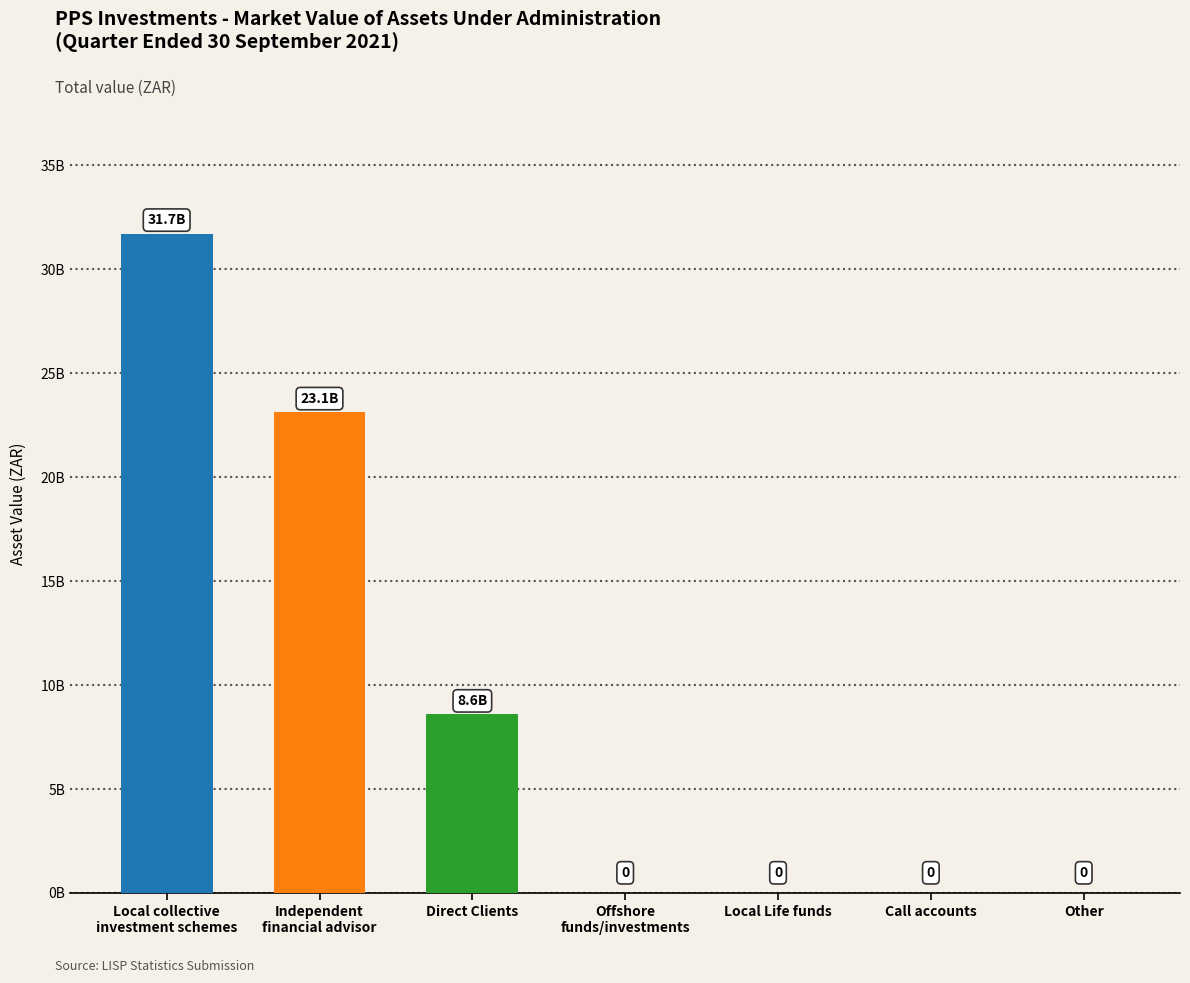

What is the sum of all values?

63425661457.0